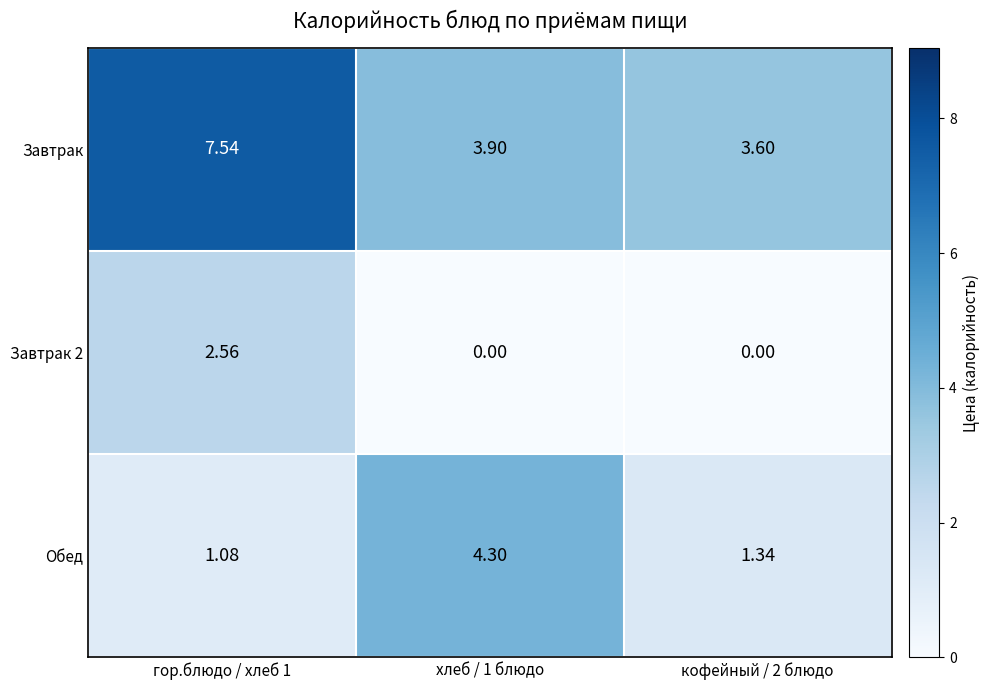

Between гор.блюдо / хлеб 1 and хлеб / 1 блюдо, which series saw the biggest shift?

Завтрак